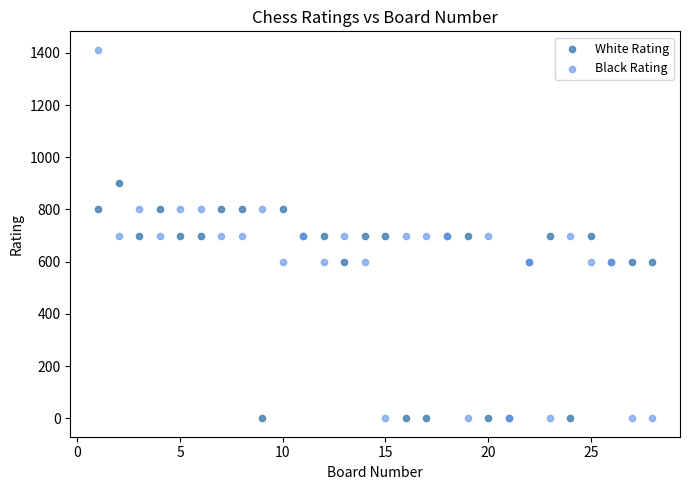

Which series contains the highest Y value?

Black Rating